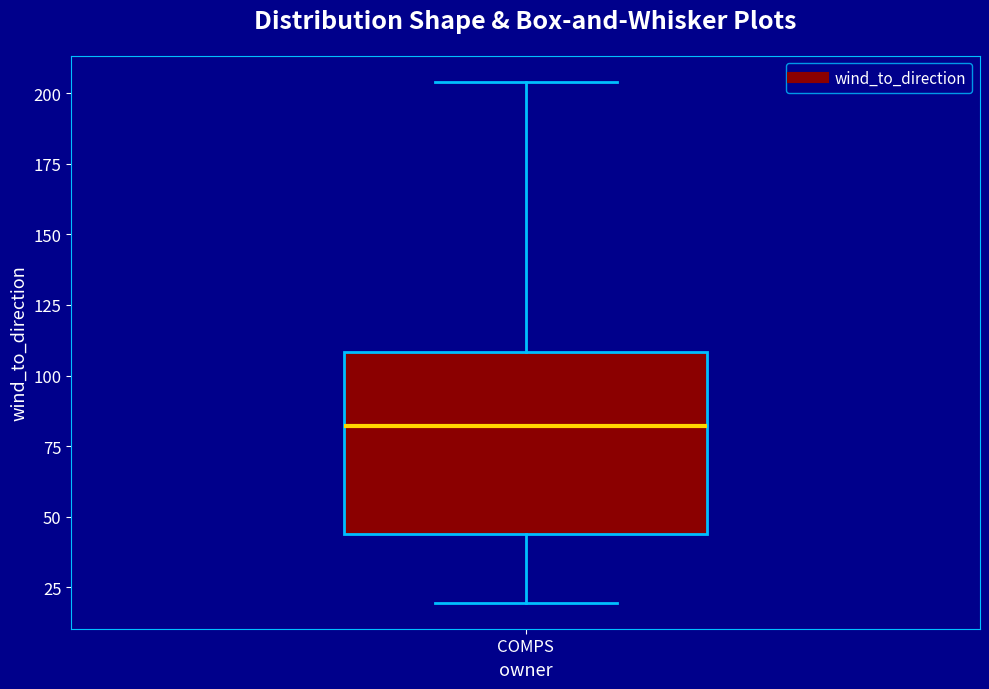

Where does the lower whisker of the box for COMPS end on the y-axis? The values are not printed on the chart, so give them approximately, as read against the axis.

20